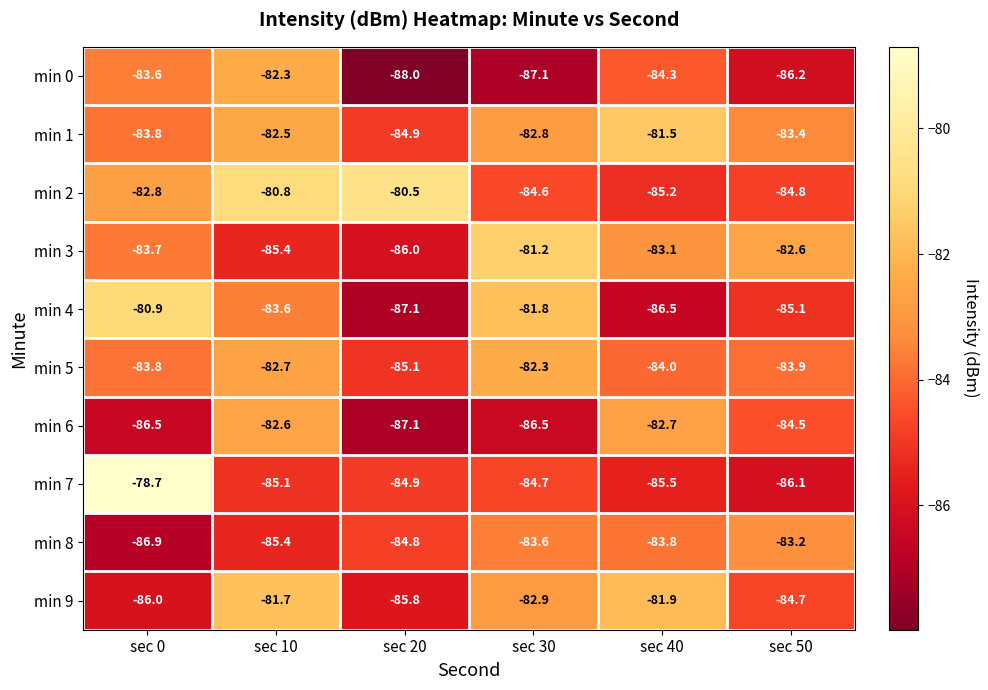

What is the difference between the min 8 values at sec 30 and sec 20?

1.2